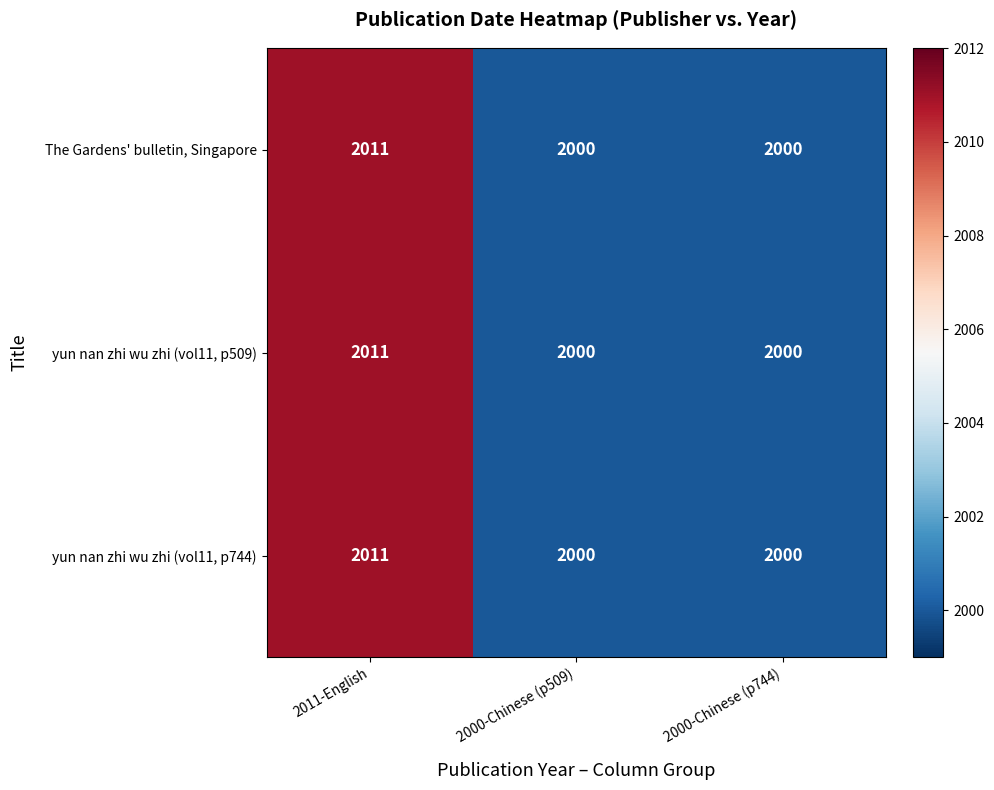

How many yun nan zhi wu zhi (vol11, p509) values are between 2000 and 2011?

3